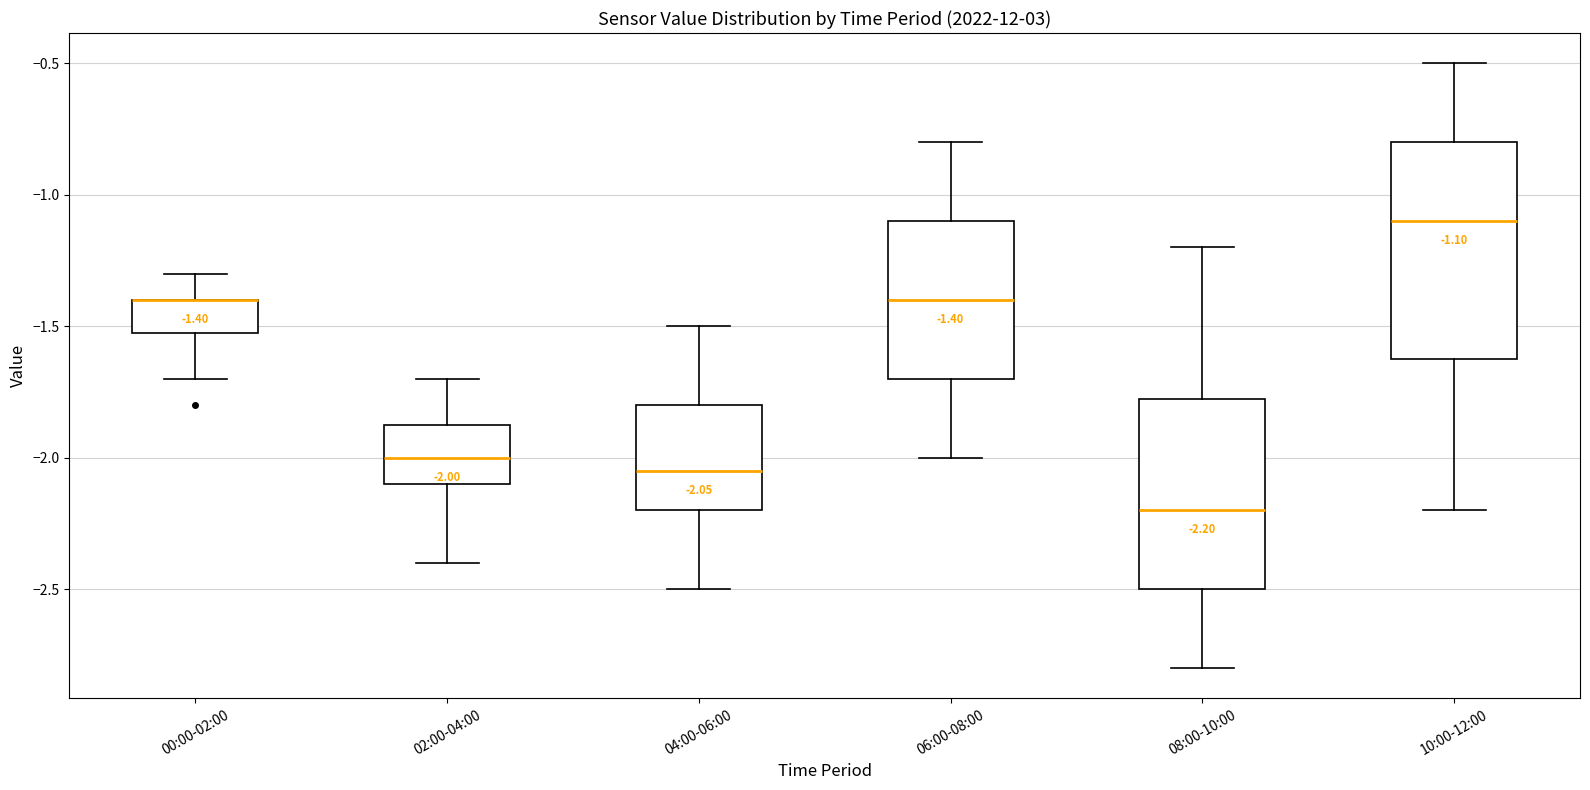

Comparing the boxes themselves (not the whiskers), which one is the tallest?

10:00-12:00